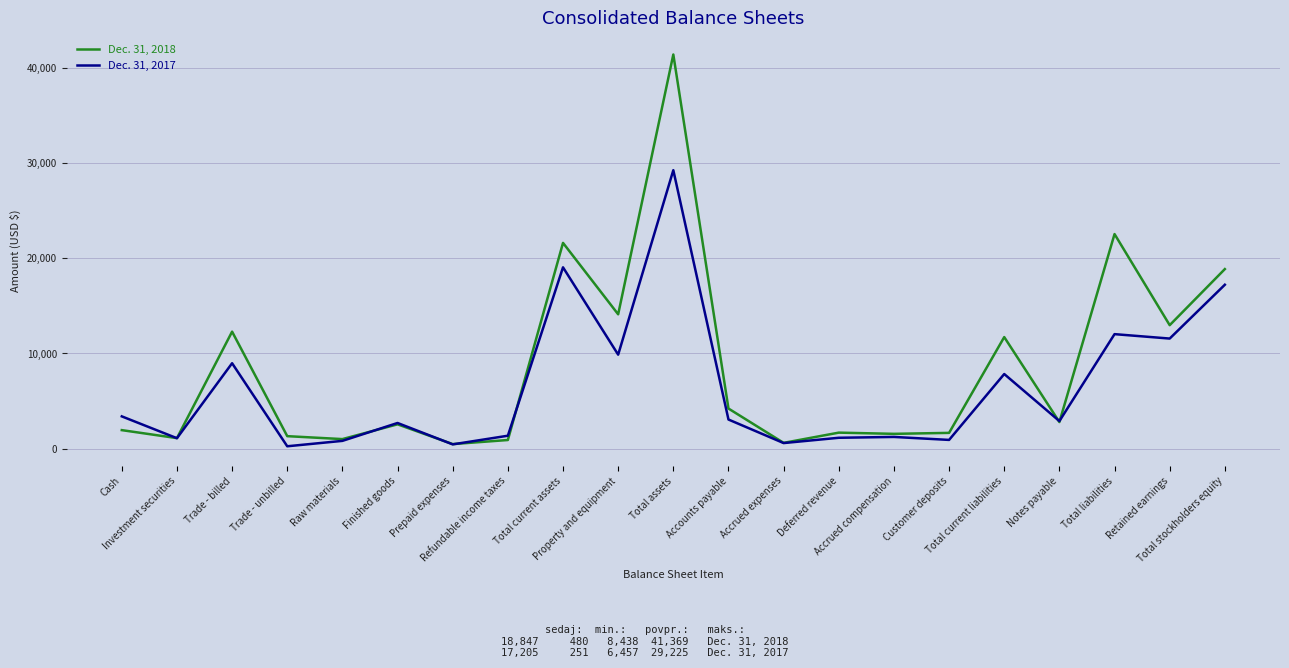

Which series has the largest total across all categories?

Dec. 31, 2018